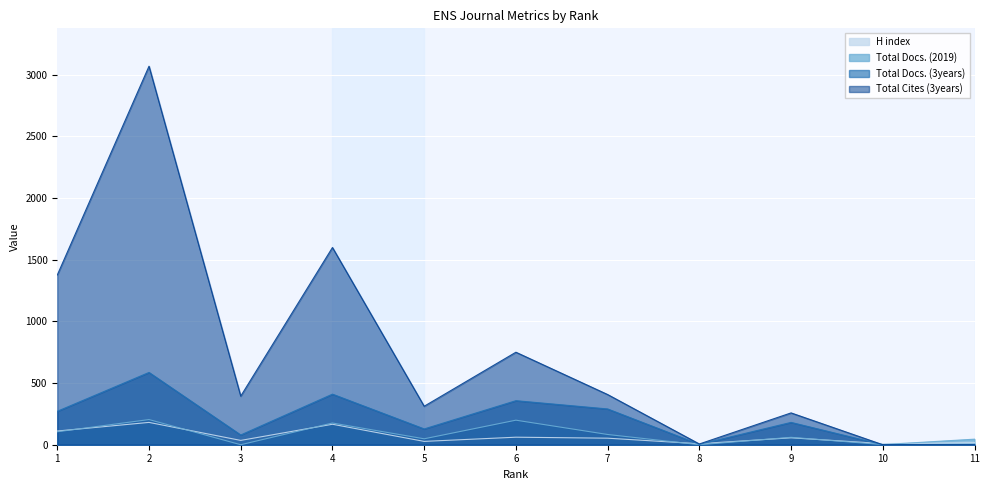

True or false: H index has more than 1 points higher than both neighbors.

True